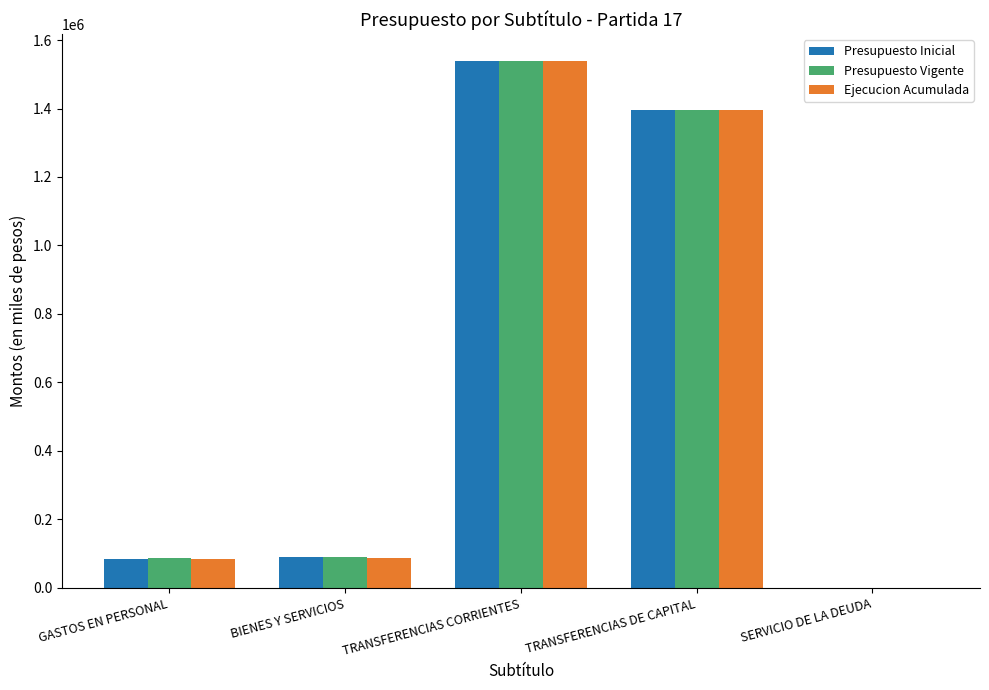

What is the sum of the Presupuesto Vigente values at GASTOS EN PERSONAL and TRANSFERENCIAS DE CAPITAL?

1482459